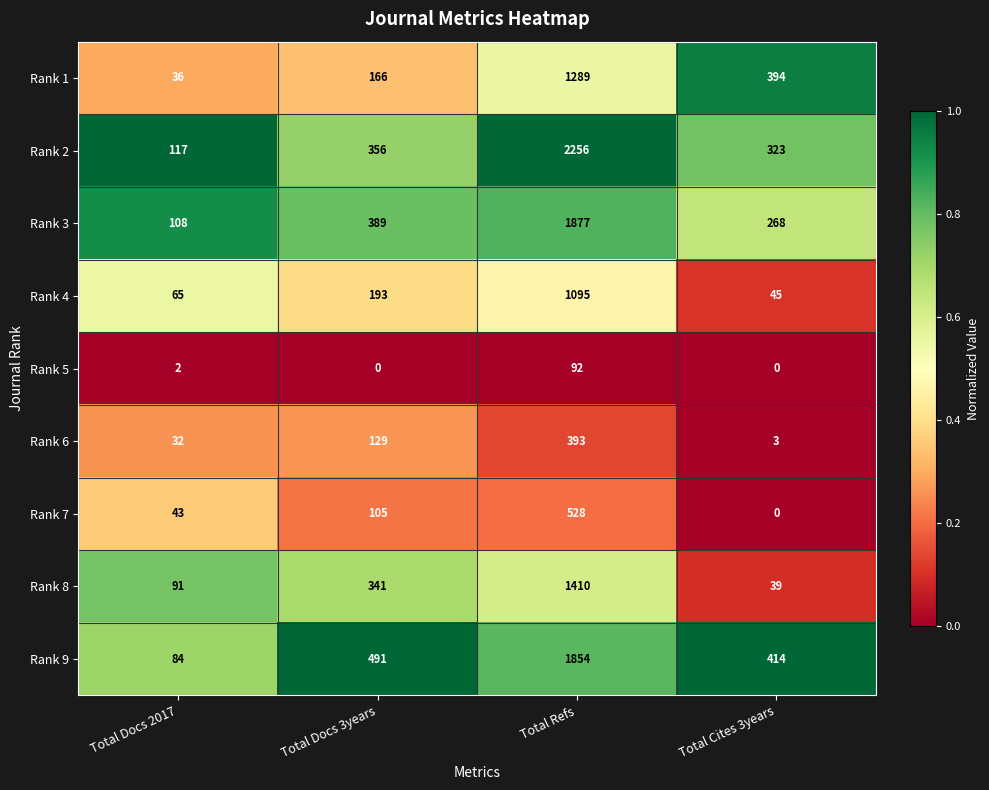

True or false: Rank 9 has a value of 2999 at Total Refs.

False